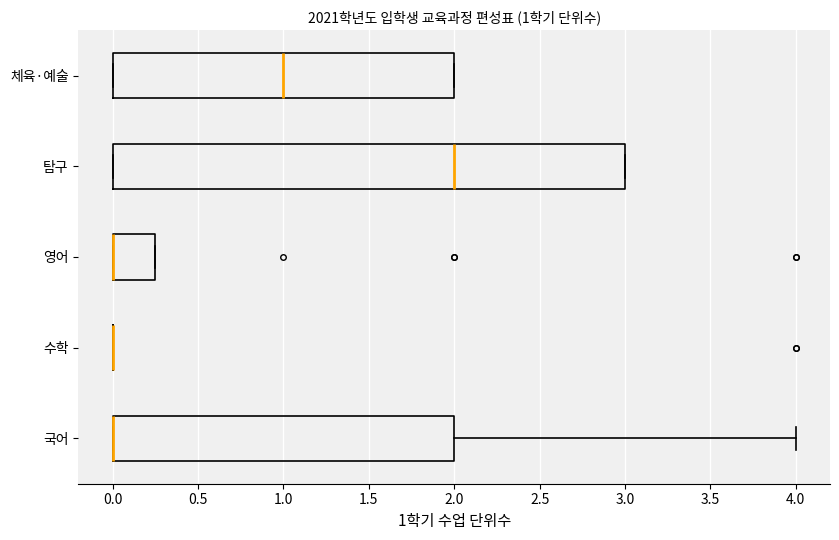

Which box is the widest, from its left edge to its right edge?

탐구